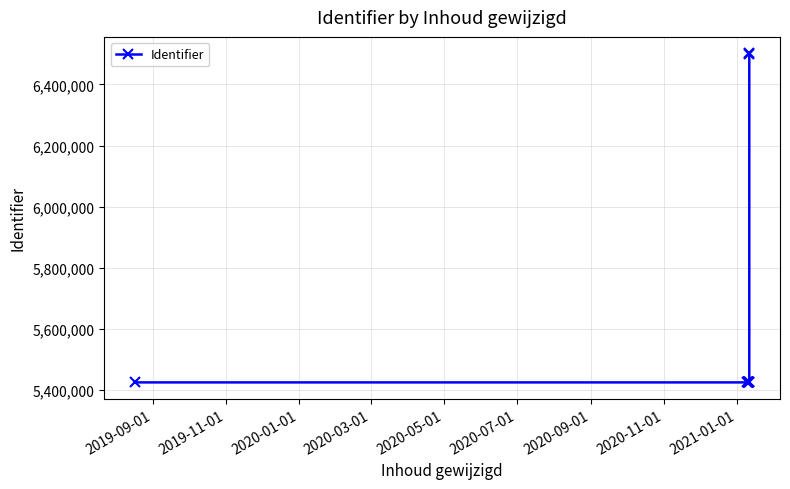

What is the value of the 4th point from the left?

5424780